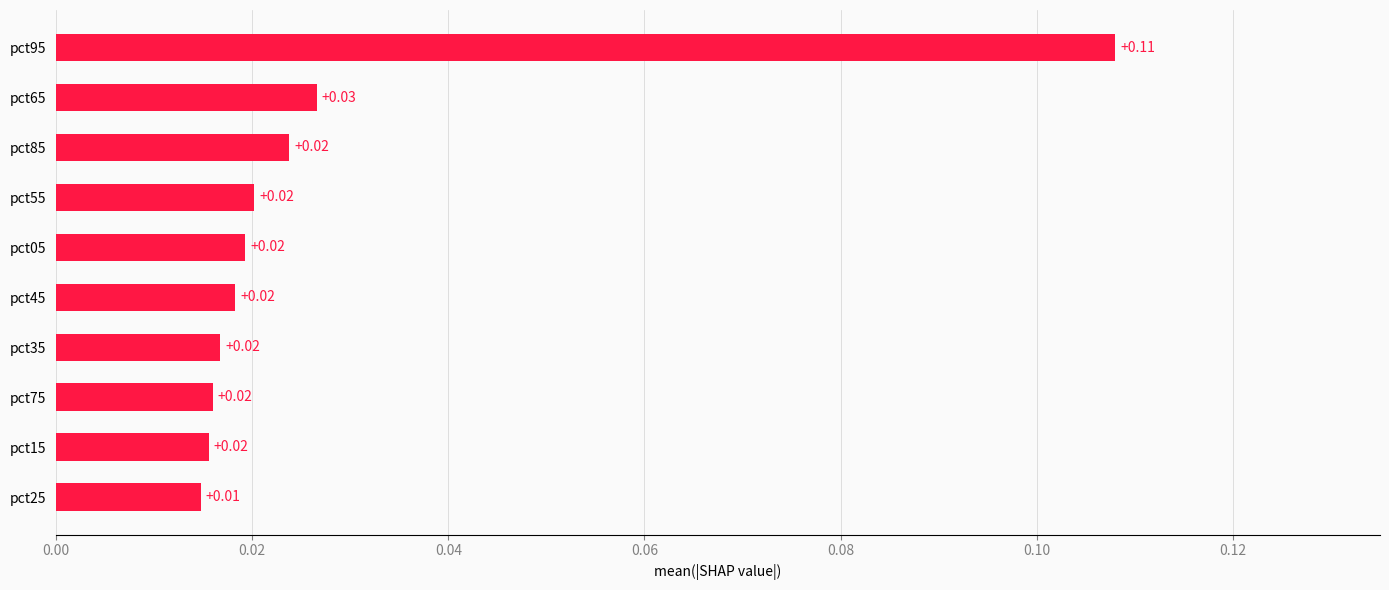

What is the sum of all values?

0.3